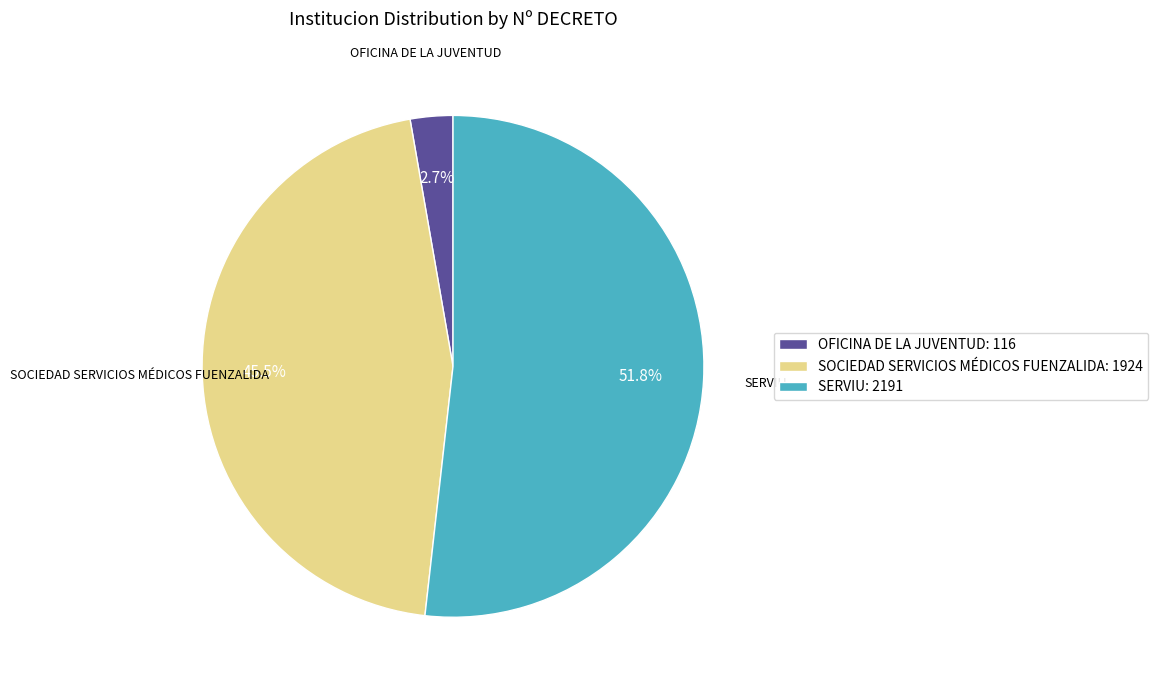

To the nearest percent, what is the average slice percentage?

33%